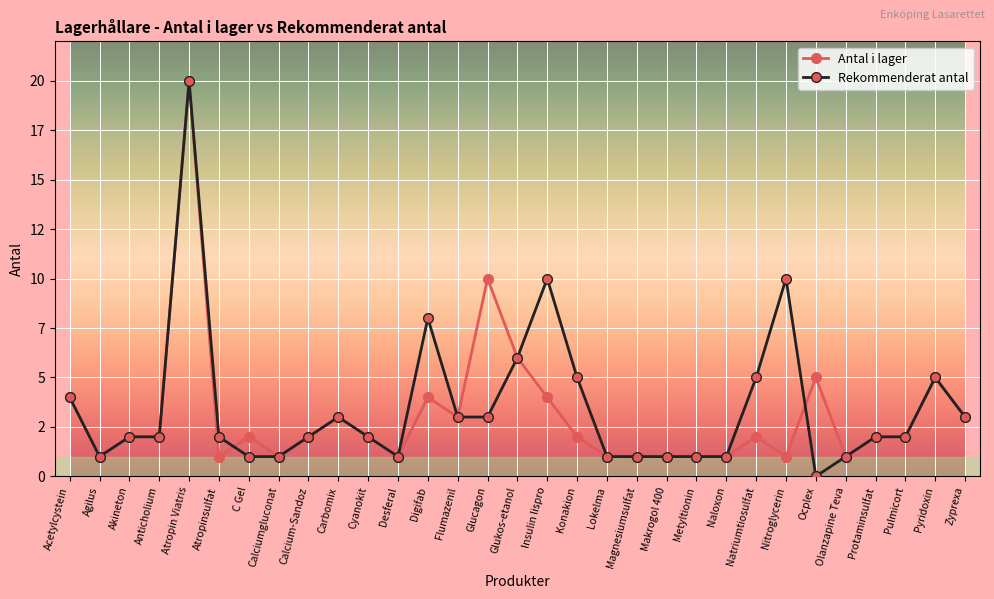

The value of Antal i lager at Agilus is 1. True or false?

False